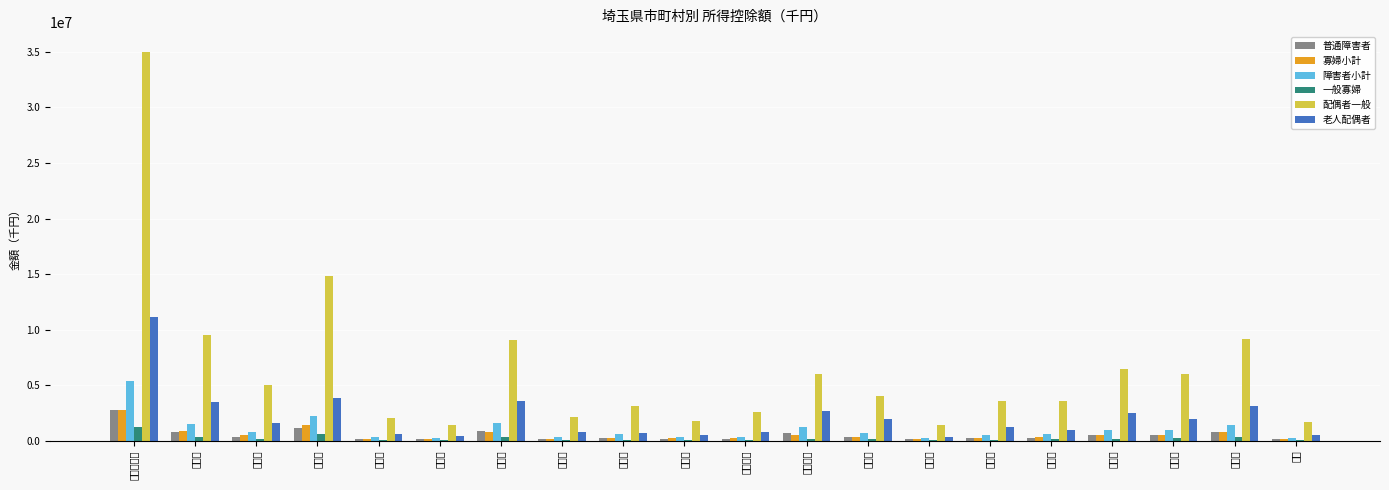

Reading left to right, transcribe all the data shown in this chart.

普通障害者: さいたま市=2792400	川越市=795860	熊谷市=388440	川口市=1181440	行田市=173680	秩父市=137280	所沢市=907920	飯能市=187980	加須市=291720	本庄市=179920	東松山市=167960	春日部市=682760	狭山市=390260	羽生市=157560	鴻巣市=280020	深谷市=302120	上尾市=504140	草加市=554580	越谷市=757380	蕨市=138320
寡婦小計: さいたま市=2791820	川越市=863620	熊谷市=501000	川口市=1409020	行田市=195980	秩父市=167880	所沢市=820900	飯能市=204380	加須市=253840	本庄市=221220	東松山市=226460	春日部市=573520	狭山市=357700	羽生市=127360	鴻巣市=252060	深谷市=343840	上尾市=519940	草加市=557660	越谷市=783220	蕨市=161720
障害者小計: さいたま市=5369400	川越市=1554860	熊谷市=769740	川口市=2219740	行田市=331780	秩父市=257280	所沢市=1636620	飯能市=353580	加須市=578220	本庄市=354220	東松山市=345260	春日部市=1274960	狭山市=724160	羽生市=299460	鴻巣市=526620	深谷市=634220	上尾市=964040	草加市=1009980	越谷市=1435680	蕨市=269120
一般寡婦: さいたま市=1257620	川越市=347620	熊谷市=198900	川口市=624520	行田市=85280	秩父市=70980	所沢市=348400	飯能市=81380	加須市=97240	本庄市=88920	東松山市=89960	春日部市=199420	狭山市=133900	羽生市=45760	鴻巣市=99060	深谷市=132340	上尾市=190840	草加市=218660	越谷市=312520	蕨市=75920
配偶者一般: さいたま市=35027520	川越市=9490580	熊谷市=5036570	川口市=14866500	行田市=2096930	秩父市=1425930	所沢市=9050910	飯能市=2116180	加須市=3132360	本庄市=1828310	東松山市=2601500	春日部市=6019200	狭山市=4080010	羽生市=1402610	鴻巣市=3553770	深谷市=3626370	上尾市=6424660	草加市=6004790	越谷市=9192040	蕨市=1681900
老人配偶者: さいたま市=11145250	川越市=3523330	熊谷市=1599330	川口市=3877050	行田市=656530	秩父市=462460	所沢市=3606220	飯能市=768770	加須市=752050	本庄市=486560	東松山市=839580	春日部市=2645930	狭山市=1936910	羽生市=381400	鴻巣市=1289720	深谷市=1002580	上尾市=2517680	草加市=1979390	越谷市=3134650	蕨市=515040